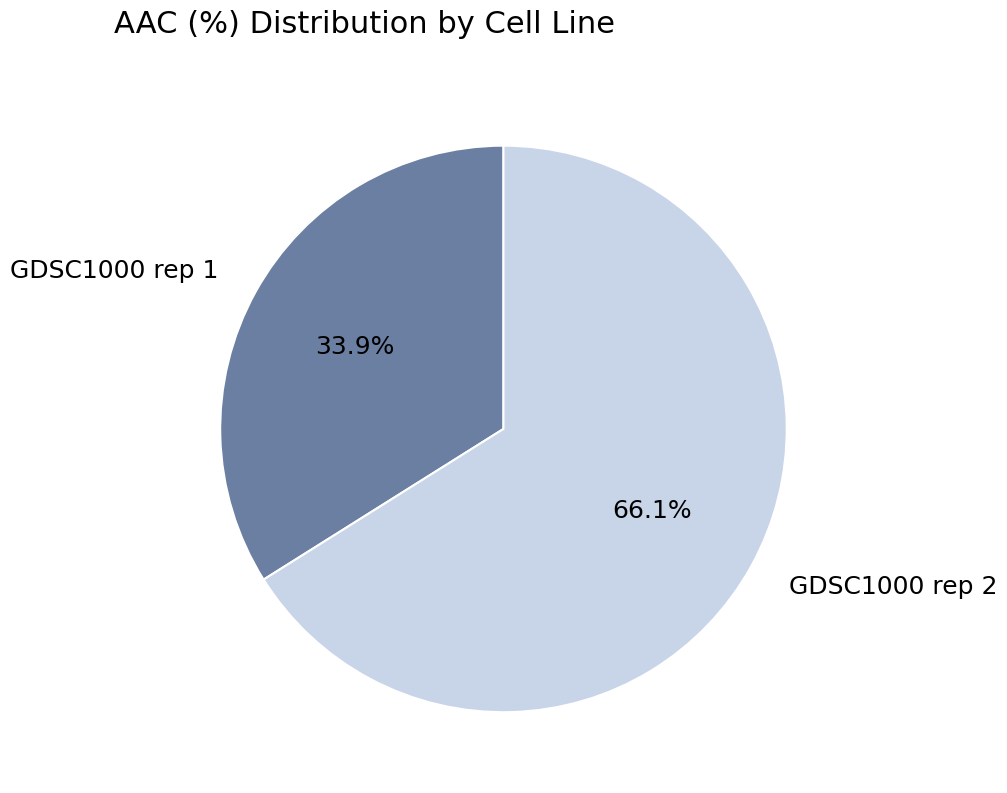

To the nearest percent, what portion does GDSC1000 rep 2 represent?

66%